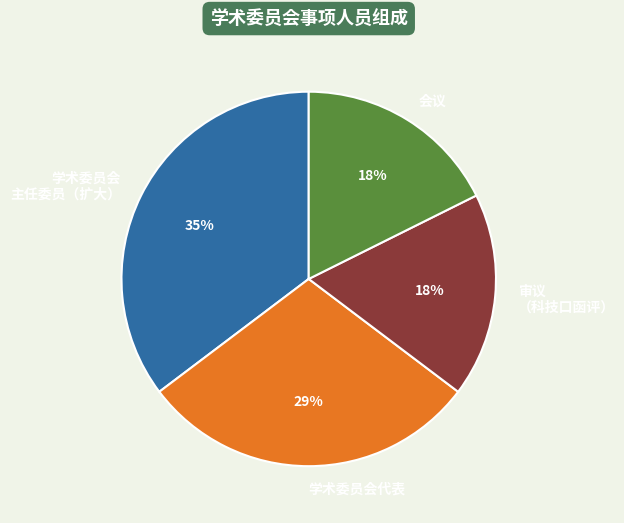

The 会议 slice represents 18% of the pie. True or false?

True